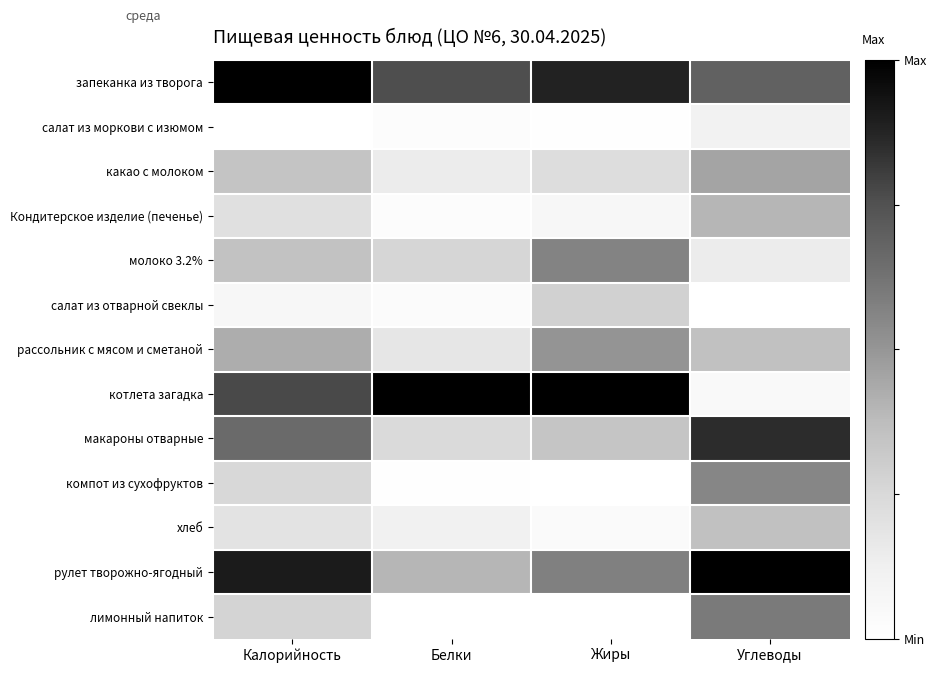

Reading left to right, extract all data points from this chart.

запеканка из творога: Калорийность=1.0	Белки=0.8	Жиры=0.9	Углеводы=0.7
салат из моркови с изюмом: Калорийность=0.0	Белки=0.0	Жиры=0.0	Углеводы=0.1
какао с молоком: Калорийность=0.3	Белки=0.1	Жиры=0.2	Углеводы=0.5
Кондитерское изделие (печенье): Калорийность=0.2	Белки=0.0	Жиры=0.1	Углеводы=0.4
молоко 3.2%: Калорийность=0.4	Белки=0.3	Жиры=0.6	Углеводы=0.1
салат из отварной свеклы: Калорийность=0.1	Белки=0.0	Жиры=0.3	Углеводы=0.0
рассольник с мясом и сметаной: Калорийность=0.4	Белки=0.2	Жиры=0.5	Углеводы=0.4
котлета загадка: Калорийность=0.8	Белки=1.0	Жиры=1.0	Углеводы=0.0
макароны отварные: Калорийность=0.7	Белки=0.2	Жиры=0.3	Углеводы=0.9
компот из сухофруктов: Калорийность=0.3	Белки=0.0	Жиры=0.0	Углеводы=0.6
хлеб: Калорийность=0.2	Белки=0.1	Жиры=0.0	Углеводы=0.4
рулет творожно-ягодный: Калорийность=0.9	Белки=0.4	Жиры=0.6	Углеводы=1.0
лимонный напиток: Калорийность=0.3	Белки=0.0	Жиры=0.0	Углеводы=0.6